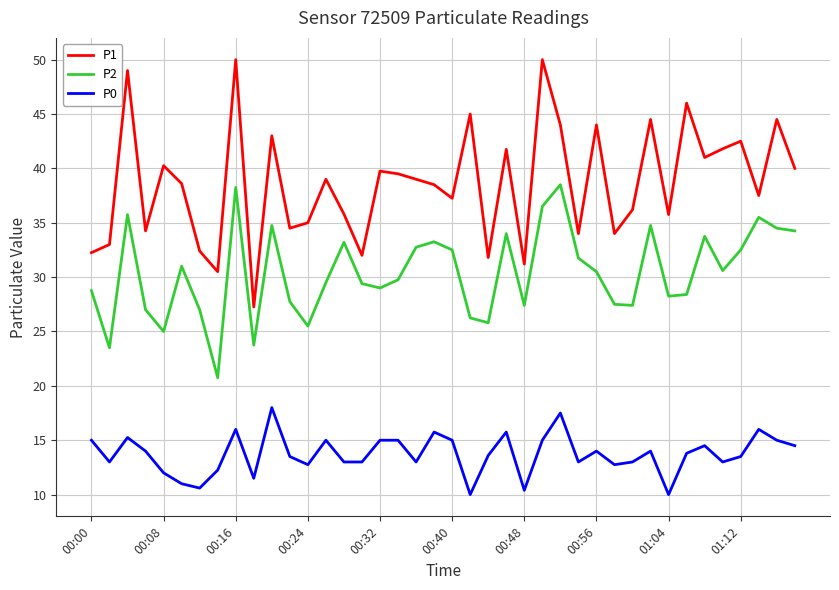

In P1, how many points are lower than both neighbors (excluding endpoints)?

13